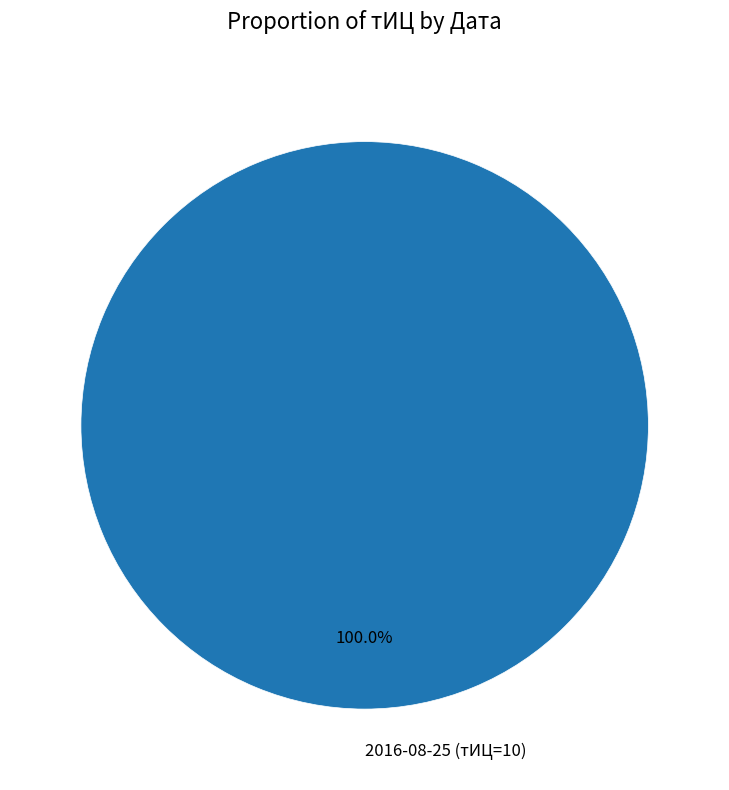

Is there any slice that represents more than half of the pie?

Yes